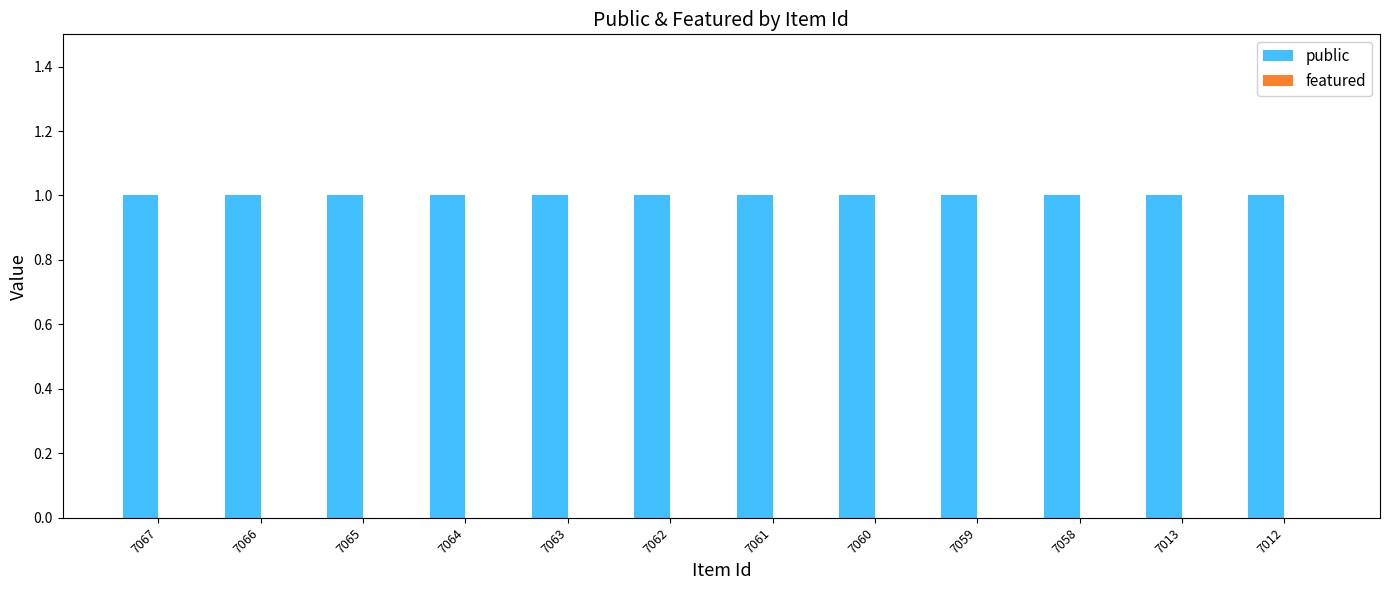

Reading right to left, list all the values displayed in this chart.

public: 7012=1	7013=1	7058=1	7059=1	7060=1	7061=1	7062=1	7063=1	7064=1	7065=1	7066=1	7067=1
featured: 7012=0	7013=0	7058=0	7059=0	7060=0	7061=0	7062=0	7063=0	7064=0	7065=0	7066=0	7067=0